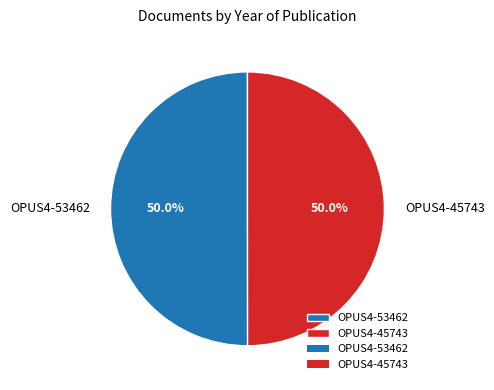

How many slices are in this pie chart?

2